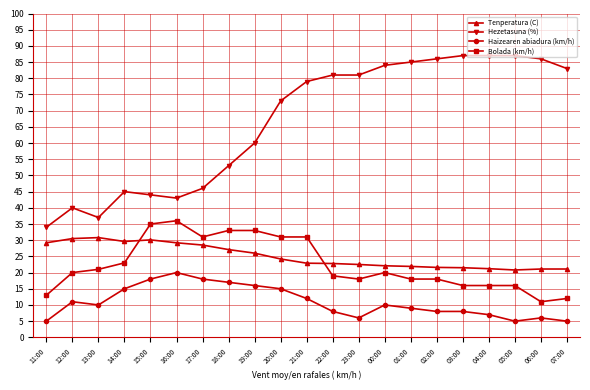

Where is the first local maximum for Hezetasuna (%)?

12:00